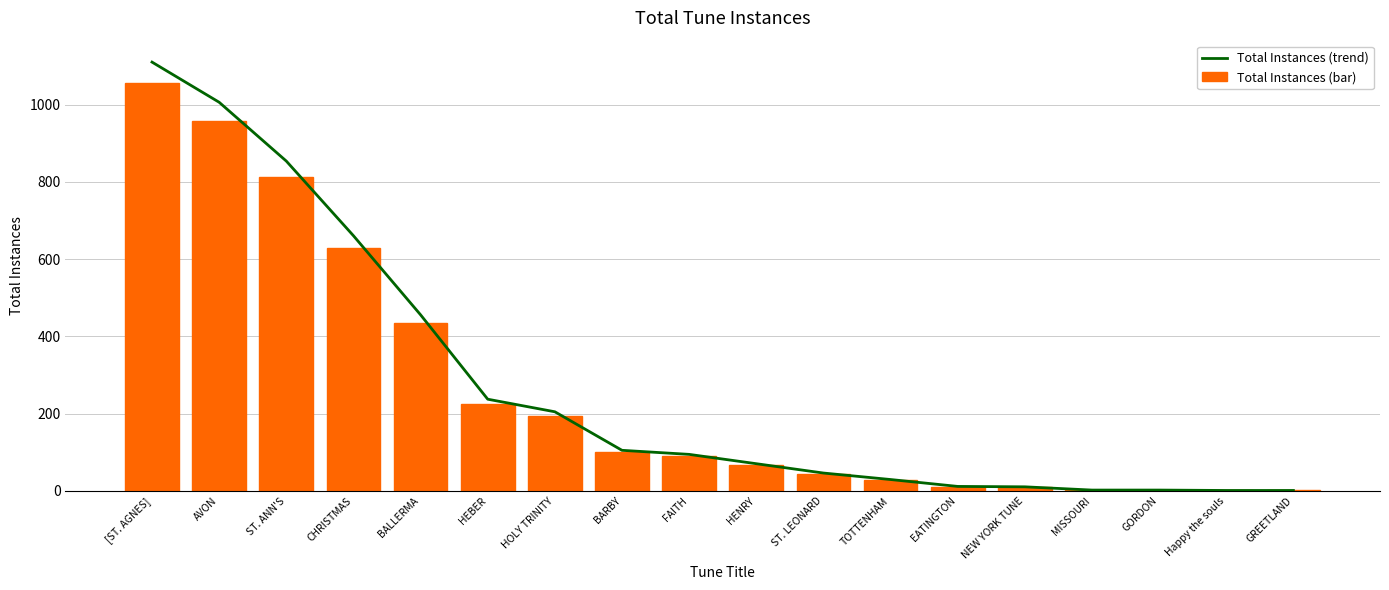

Is it true that Total Instances (bar) equals 310.5 at HOLY TRINITY?

False